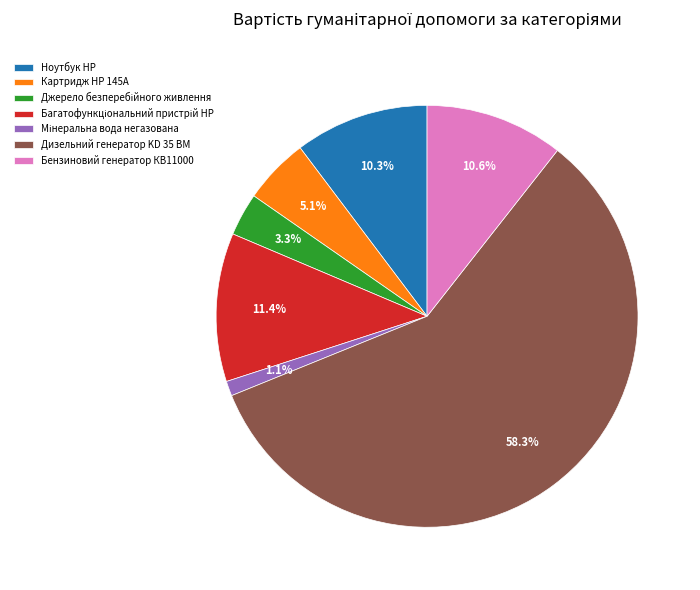

Count the number of slices in the pie.

7